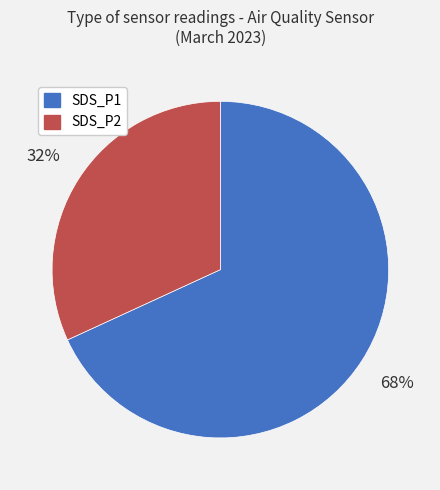

Which has a higher value, SDS_P2 or SDS_P1?

SDS_P1